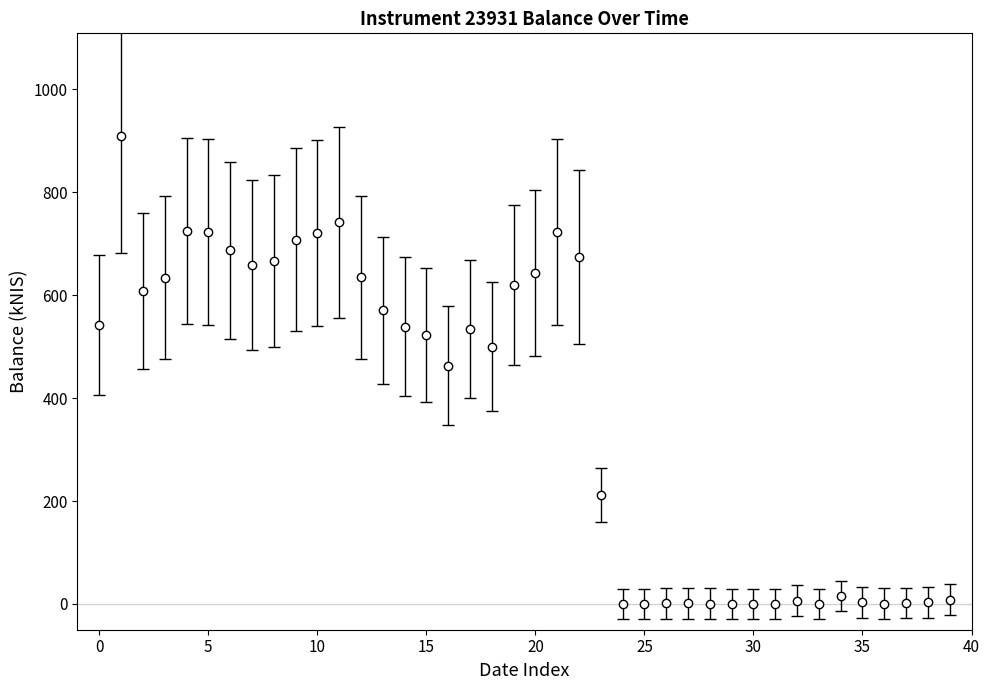

What is the average value?

375.0